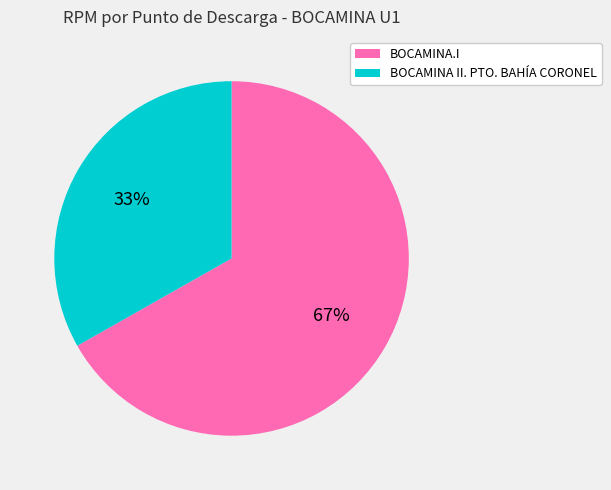

Is the sum of BOCAMINA II. PTO. BAHÍA CORONEL and BOCAMINA.I greater than half?

Yes